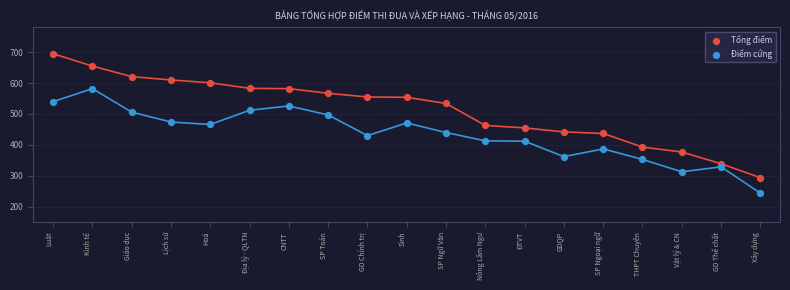

Across all data points, what is the range of Y values (max minus min)?

451